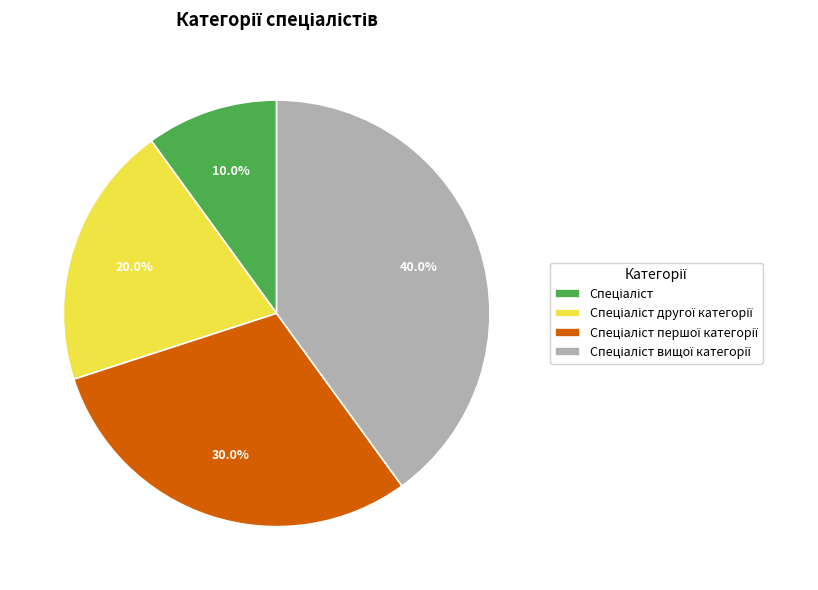

Is there any slice that represents more than half of the pie?

No